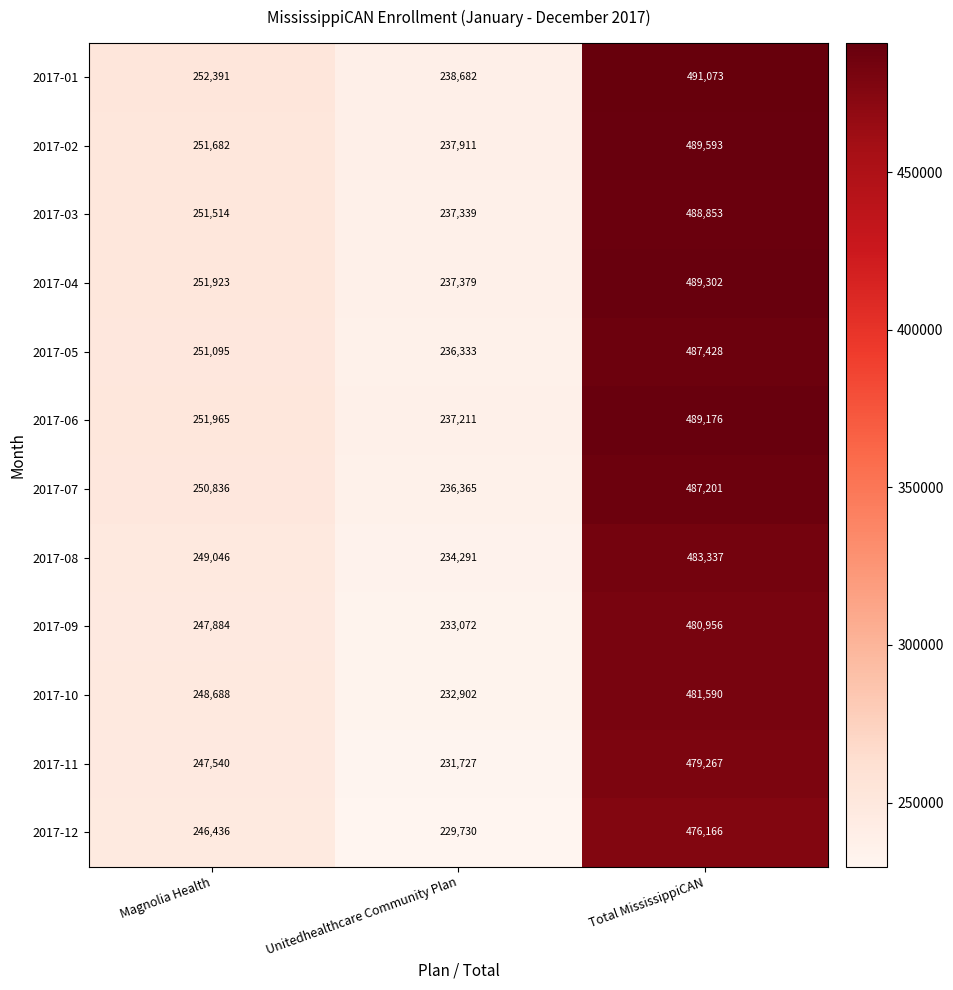

Rank the categories by 2017-02 value from lowest to highest.

Unitedhealthcare Community Plan, Magnolia Health, Total MississippiCAN